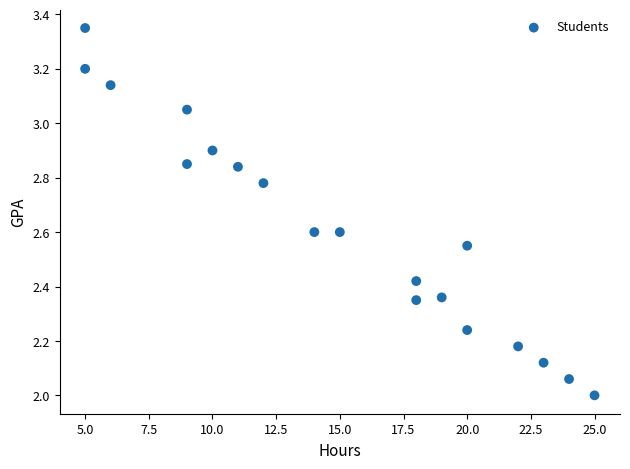

What is the range of X values (max minus min)?

20.0